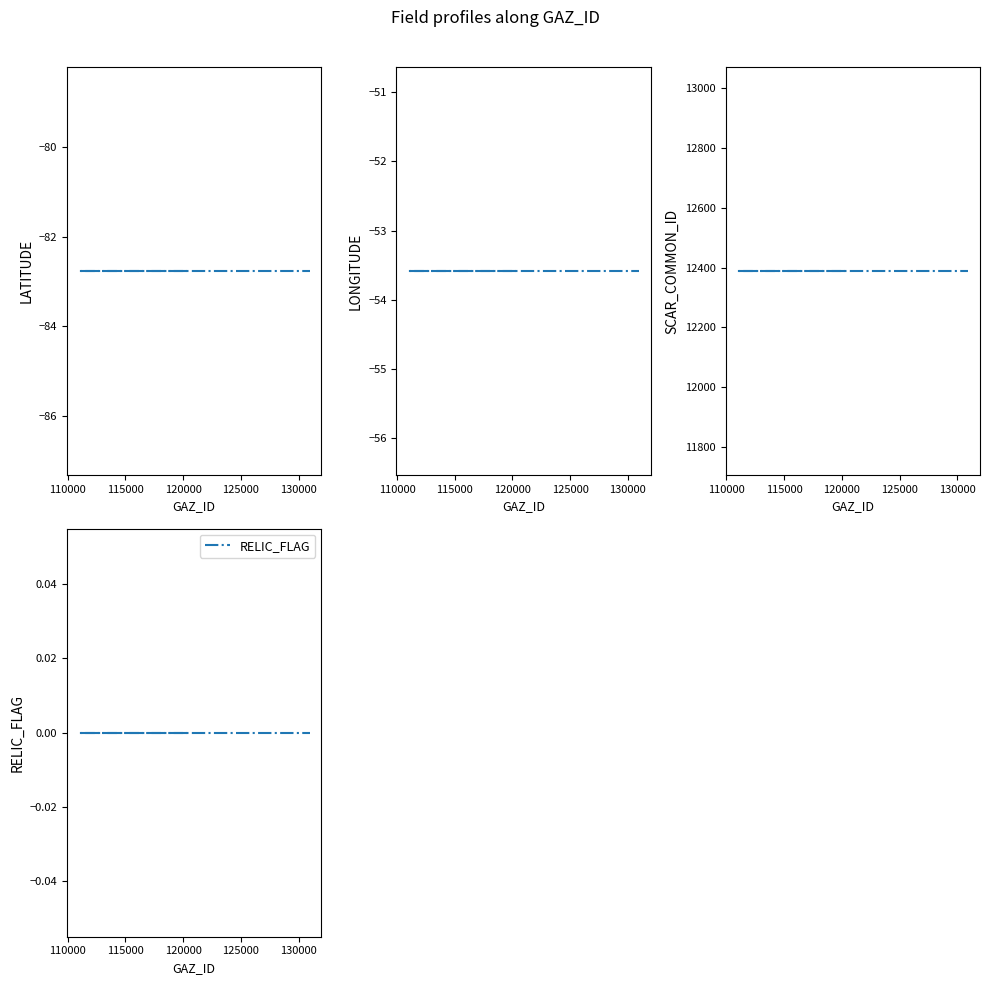

Reading right to left, extract all data points from this chart.

LATITUDE: -82.8	-82.8	-82.8
LONGITUDE: -53.6	-53.6	-53.6
SCAR_COMMON_ID: 12388.0	12388.0	12388.0
RELIC_FLAG: 0.0	0.0	0.0